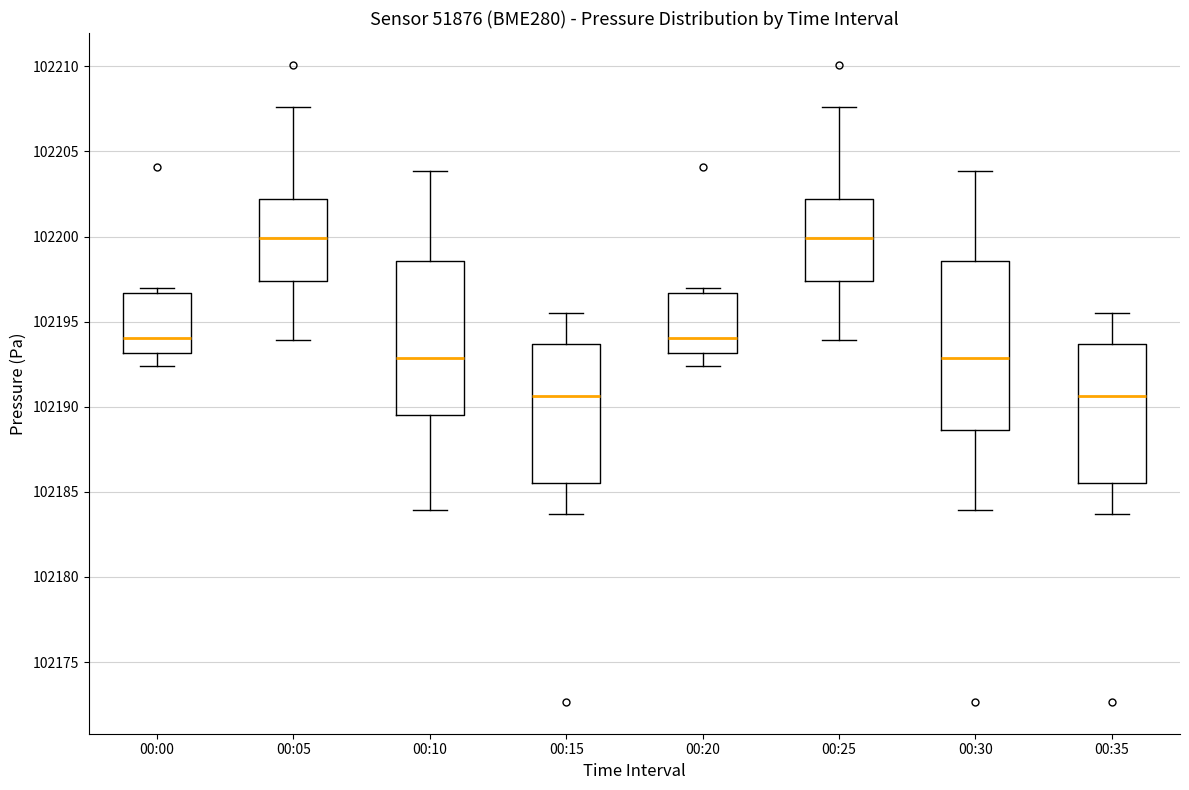

Comparing the boxes themselves (not the whiskers), which one is the tallest?

00:30